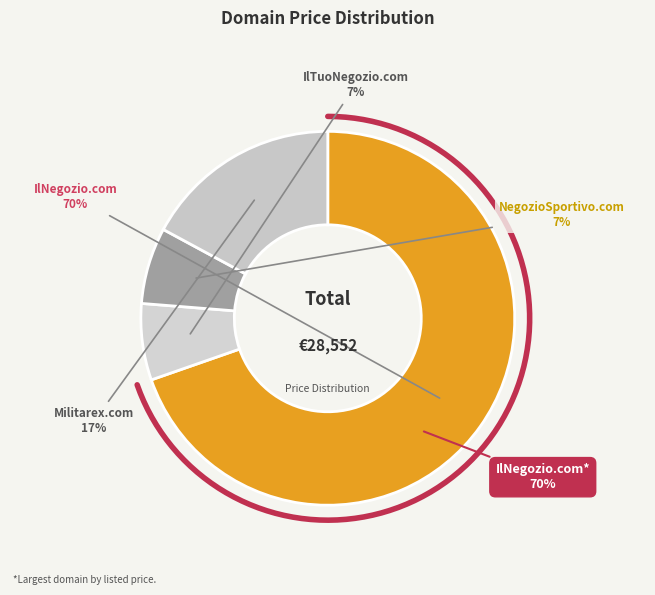

What is the smallest slice in the pie chart?

IlTuoNegozio.com